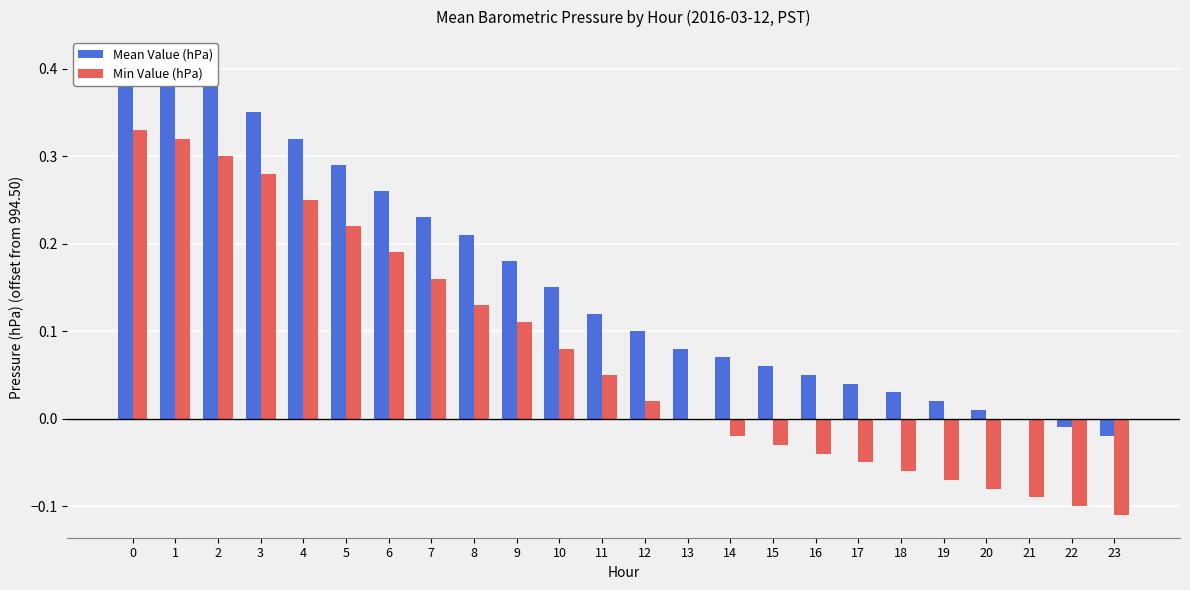

Is it true that Mean Value (hPa) equals 0.0 at 13?

False